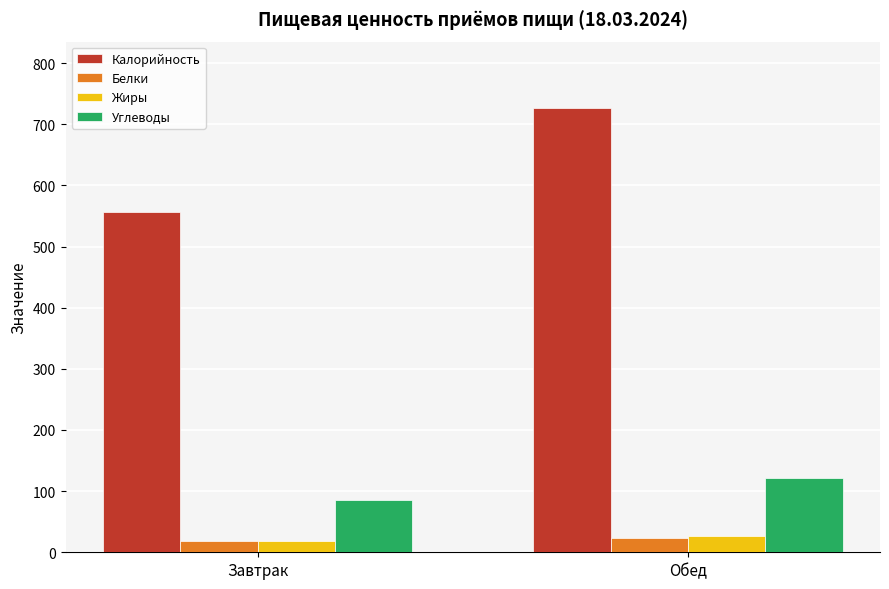

Where is Углеводы nearest to the value 103?

Завтрак